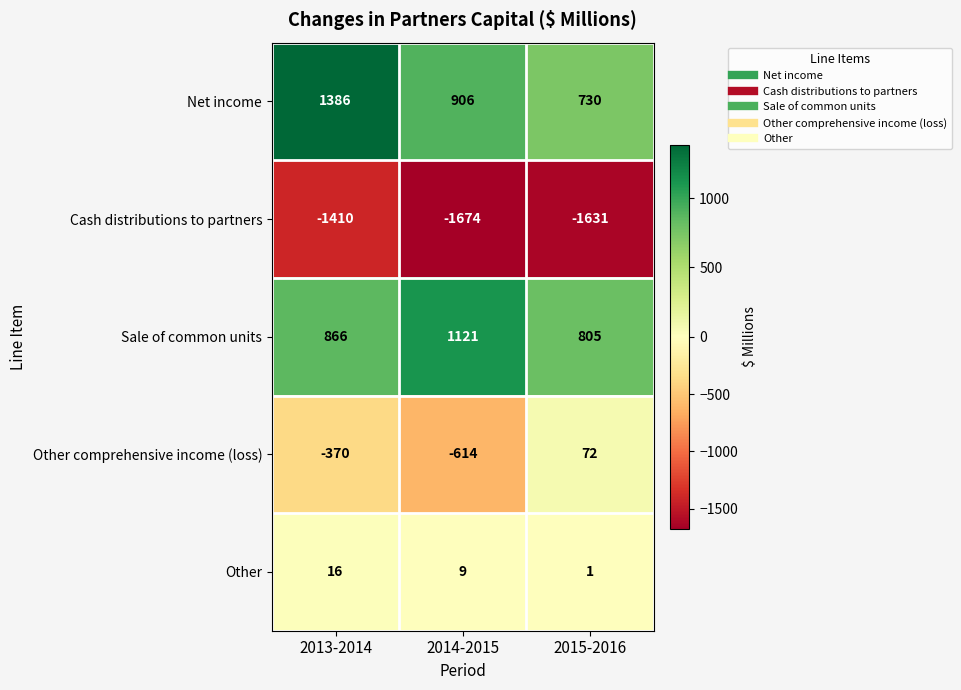

What is the average value of the Cash distributions to partners series?

-1572